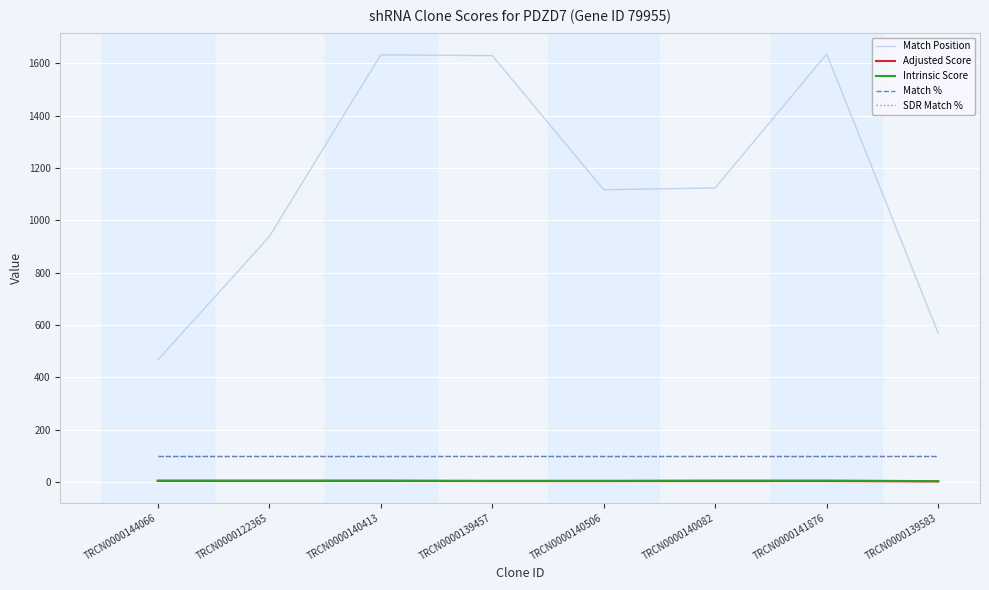

Where does the Match Position series first go above 1124?

TRCN0000140413